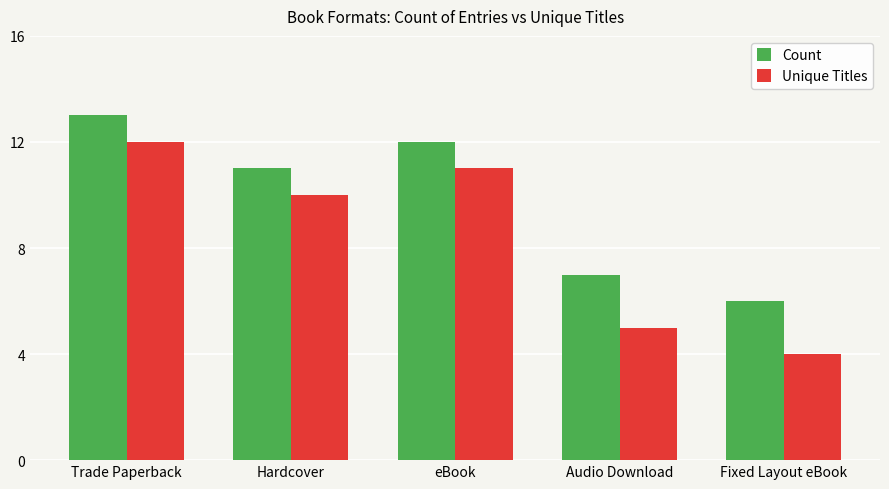

Is it true that Count equals 3 at Hardcover?

False